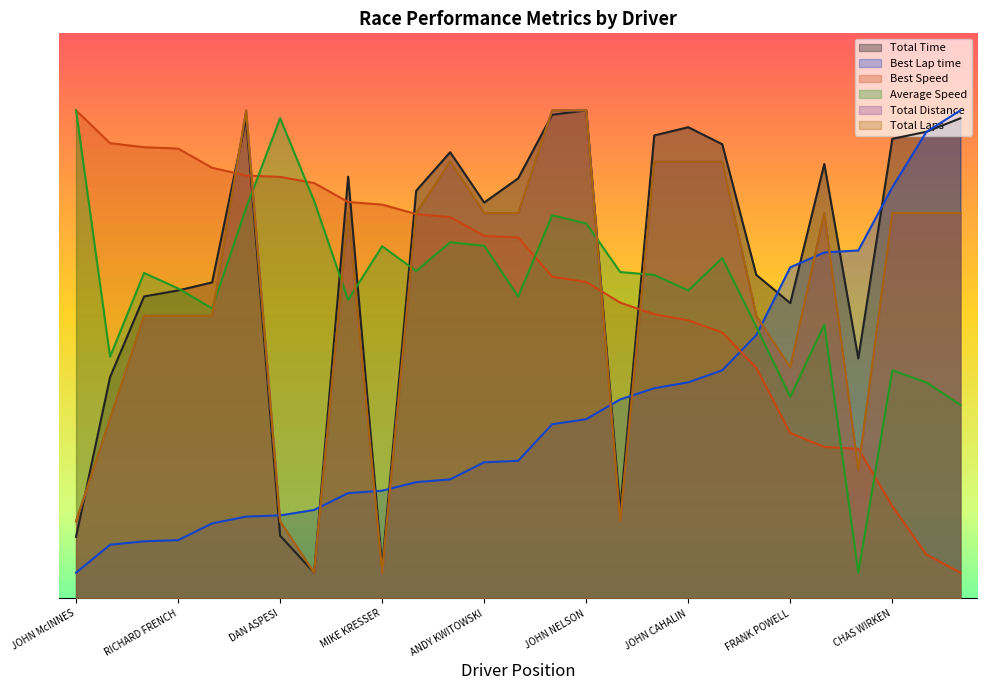

At MATT MANDINO, list the series in order from smallest to largest.

Best Speed, Average Speed, Best Lap time, Total Distance, Total Laps, Total Time